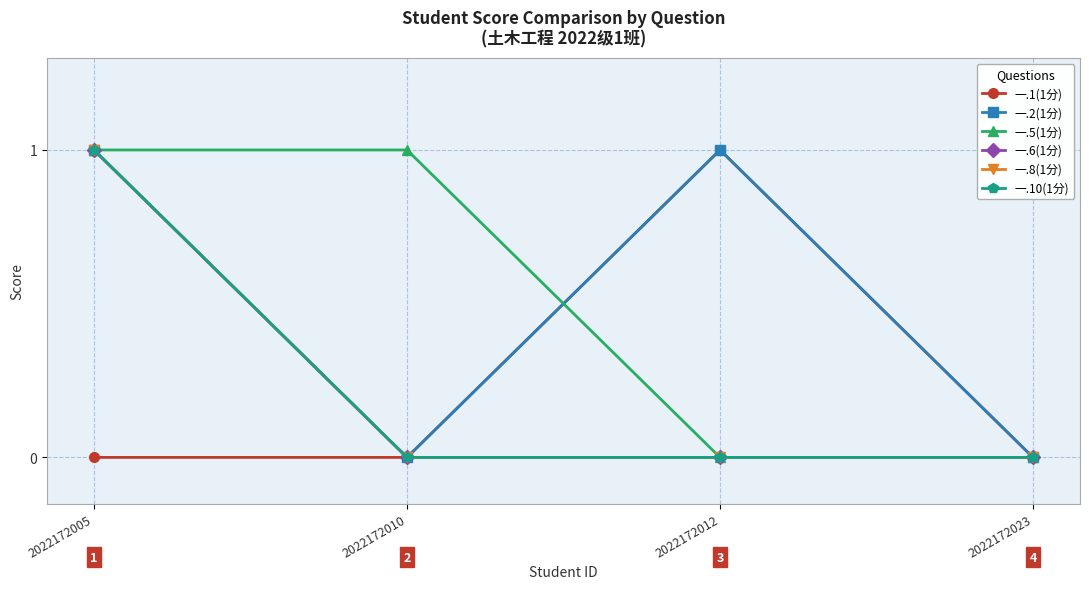

How many data points in 一.2(1分) are less than 1?

2